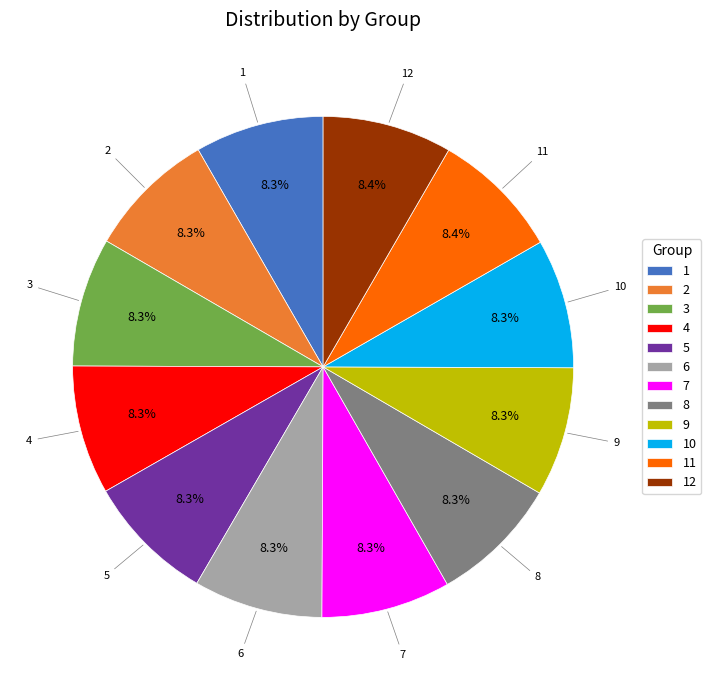

Is the sum of 6 and 8 greater than half?

No